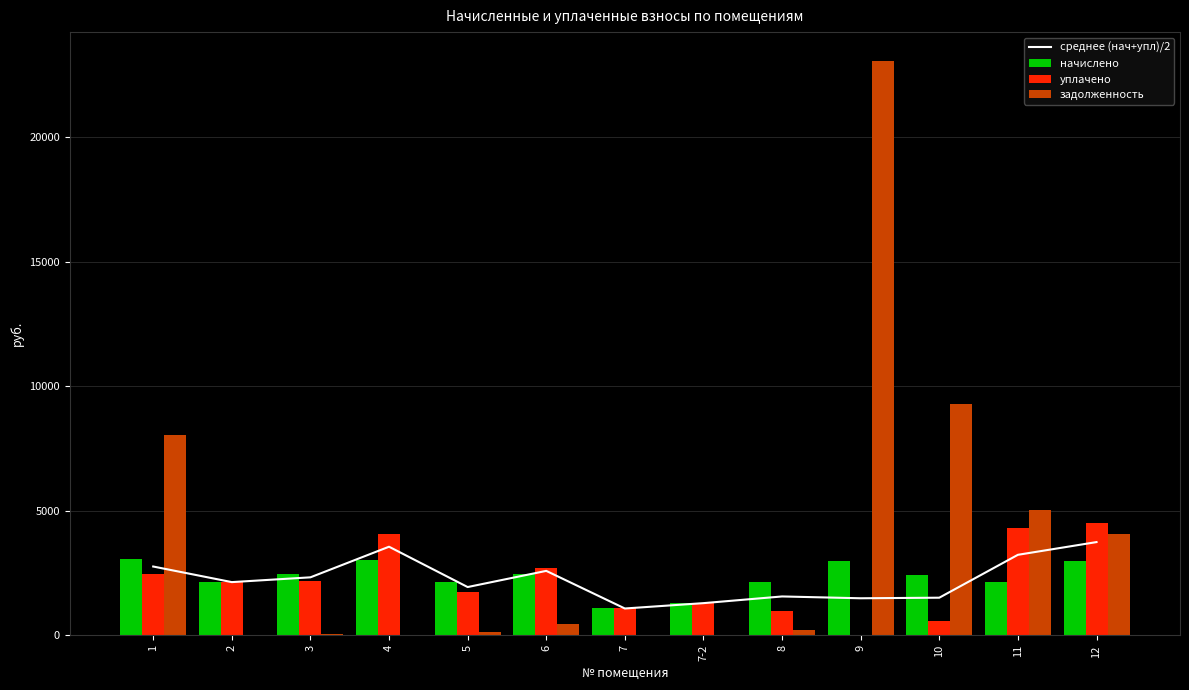

Which category has the lowest value in the среднее (нач+упл)/2 series?

7